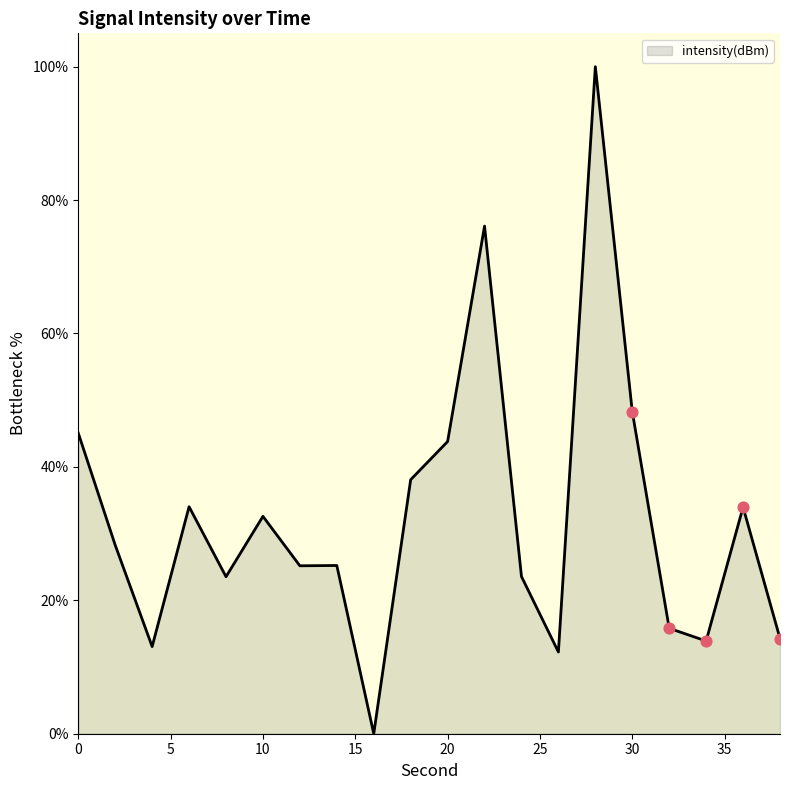

What is the difference between the maximum and minimum values?

100.0